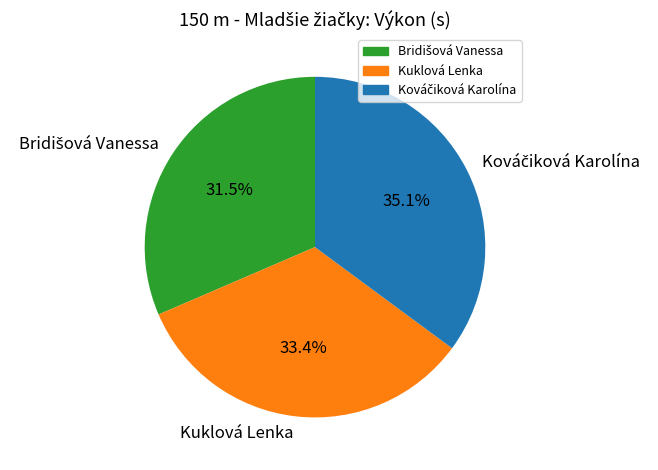

Does Kuklová Lenka represent more than half of the total?

No